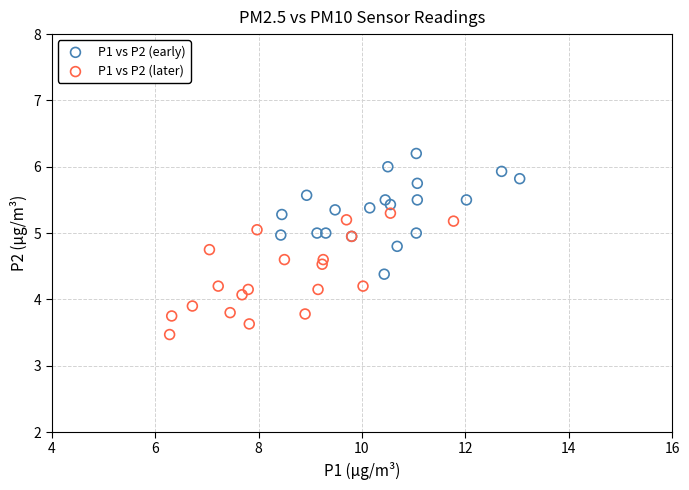

What are all the series names shown in the legend?

P1 vs P2 (early), P1 vs P2 (later)